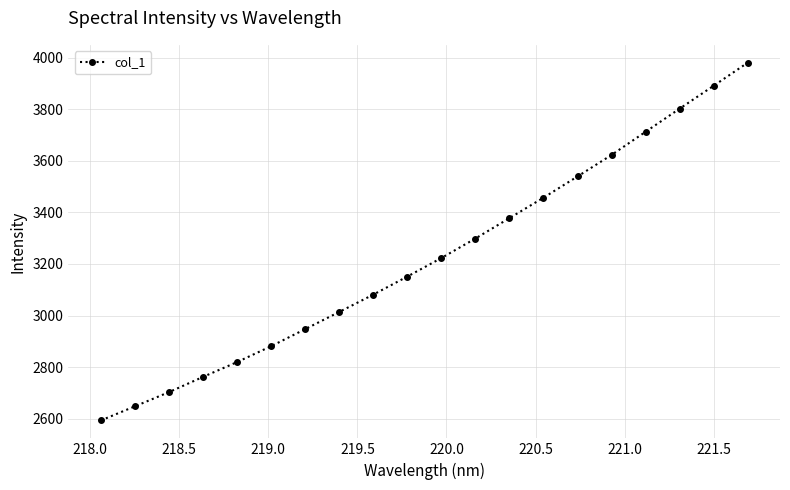

Reading right to left, extract all data points from this chart.

3980.6	3891.2	3802.3	3712.7	3622.9	3539.5	3457.2	3377.9	3298.8	3223.1	3151.2	3081.3	3013.9	2947.3	2881.0	2819.5	2762.0	2702.8	2647.8	2593.1